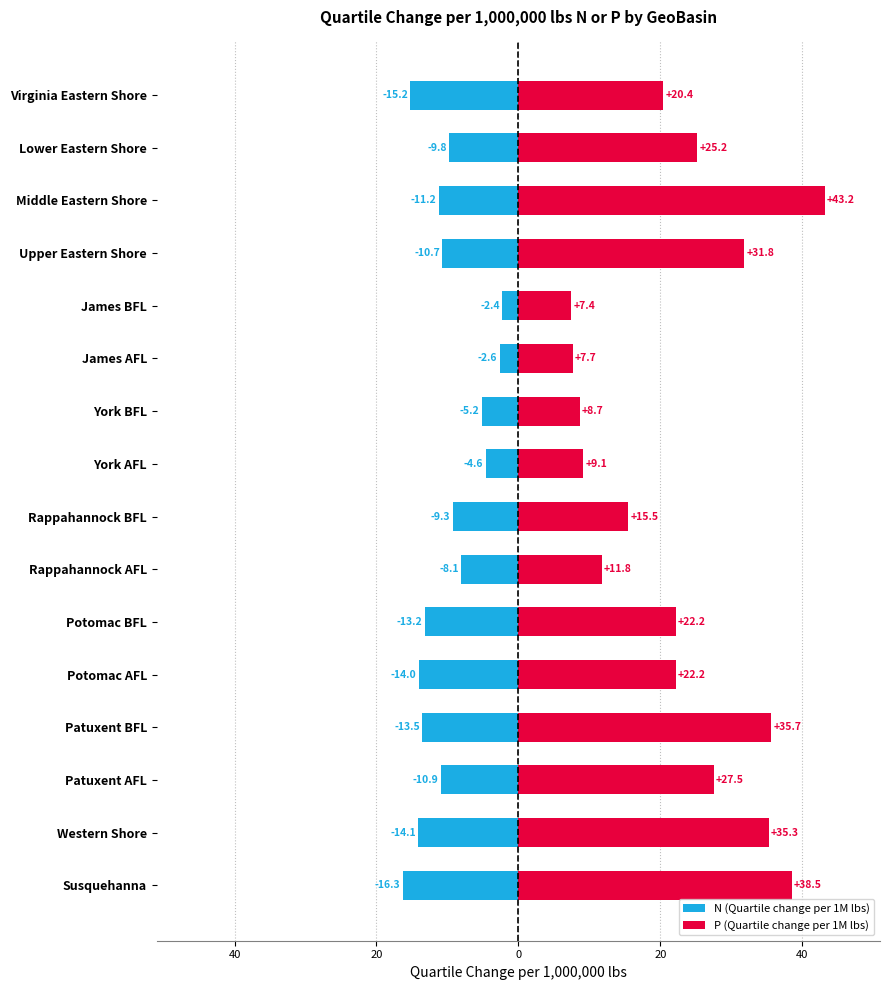

What is the average value of the P (Quartile change per 1M lbs) series?

22.6